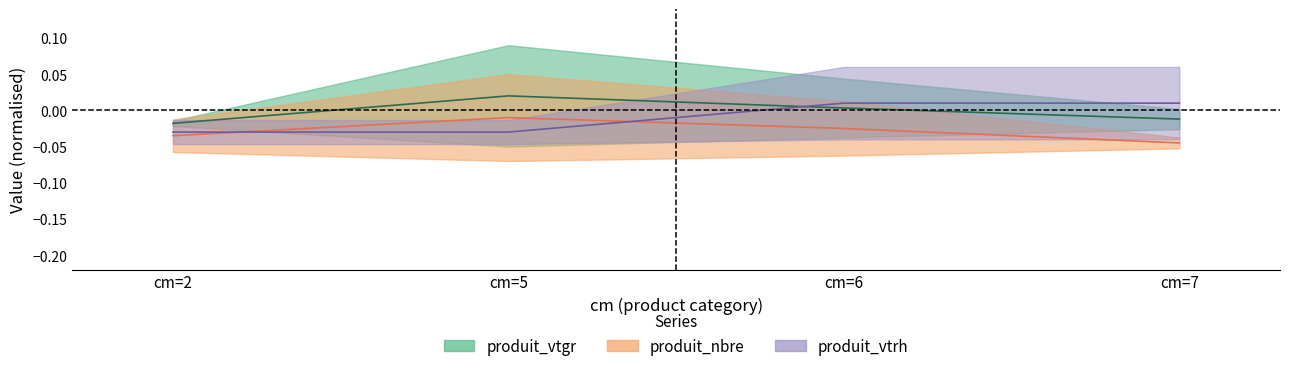

Which series has the largest range (max minus min)?

produit_vtrh